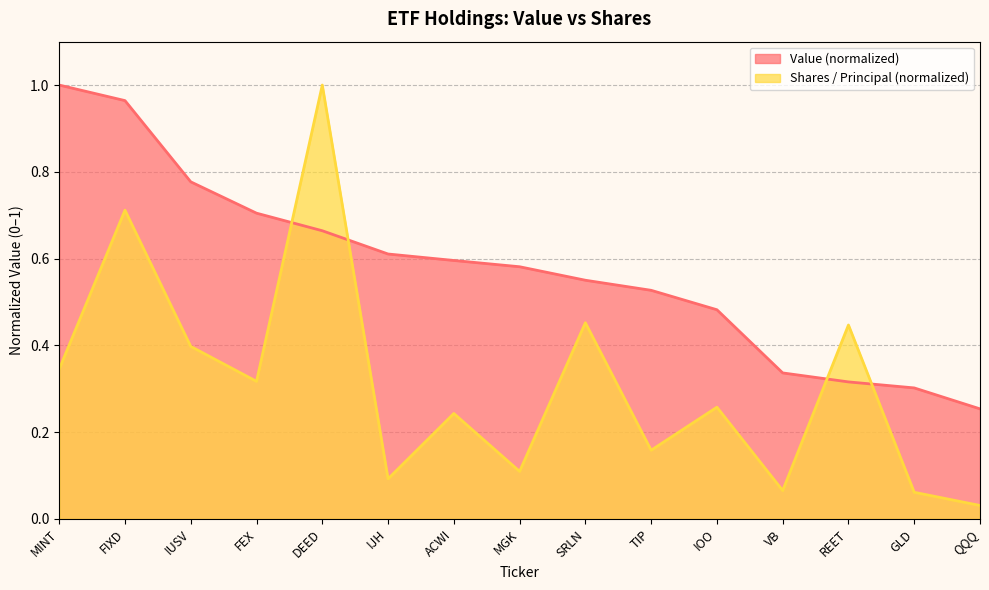

Is the value of Shares or principal amount at VB greater than the value of Value at SRLN?

No